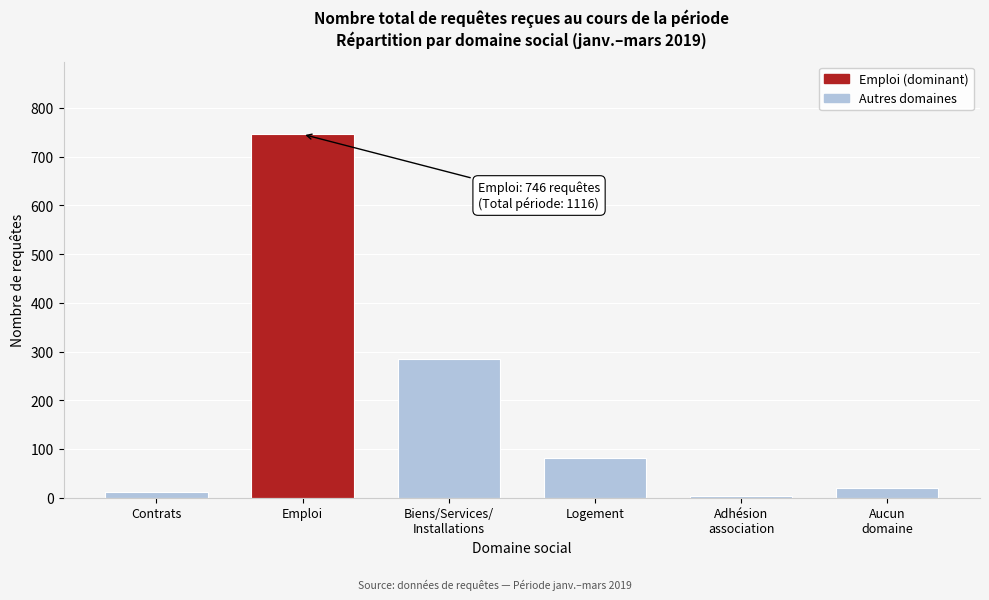

Reading left to right, transcribe all the data shown in this chart.

12	746	285	82	3	20